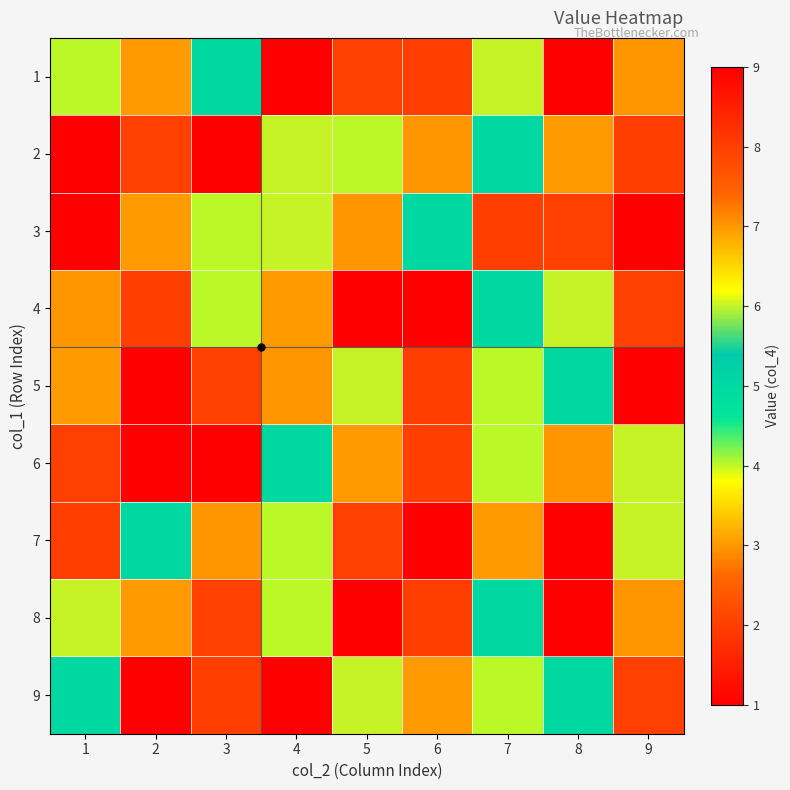

Reading left to right, list all the values displayed in this chart.

1: 1=4	2=3	3=5	4=1	5=2	6=8	7=6	8=9	9=7
2: 1=9	2=2	3=1	4=6	5=4	6=7	7=5	8=3	9=8
3: 1=1	2=3	3=4	4=6	5=7	6=5	7=8	8=2	9=9
4: 1=7	2=8	3=4	4=3	5=9	6=1	7=5	8=6	9=2
5: 1=3	2=9	3=2	4=7	5=6	6=8	7=4	8=5	9=1
6: 1=2	2=1	3=9	4=5	5=3	6=8	7=4	8=7	9=6
7: 1=8	2=5	3=7	4=4	5=2	6=9	7=3	8=1	9=6
8: 1=6	2=3	3=2	4=4	5=1	6=8	7=5	8=9	9=7
9: 1=5	2=1	3=8	4=9	5=6	6=3	7=4	8=5	9=2